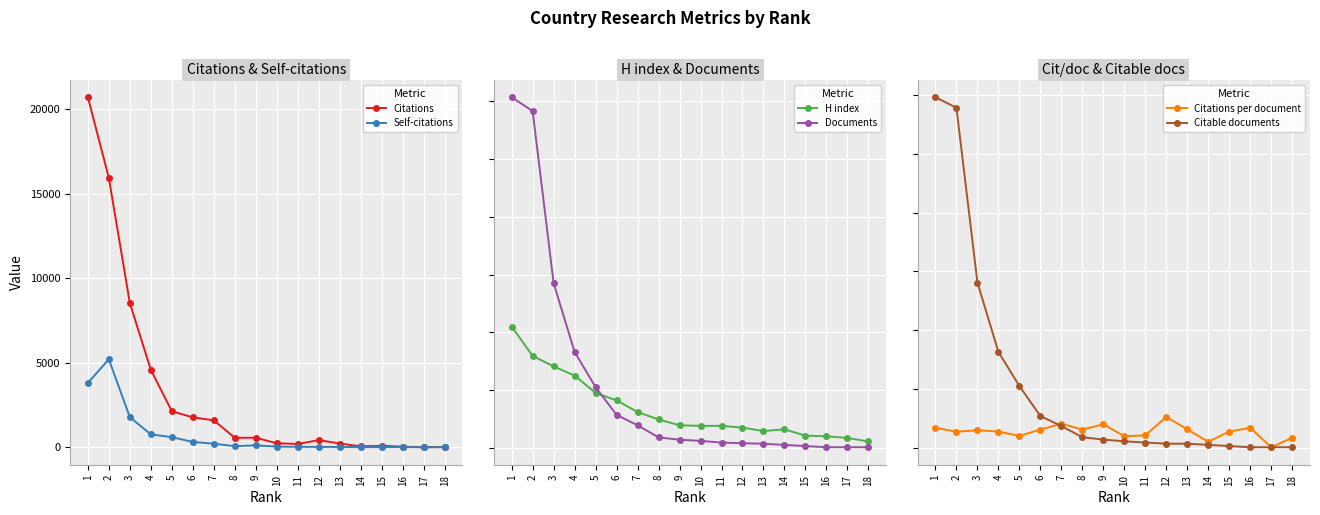

Where does the H index series first go above 39?

1